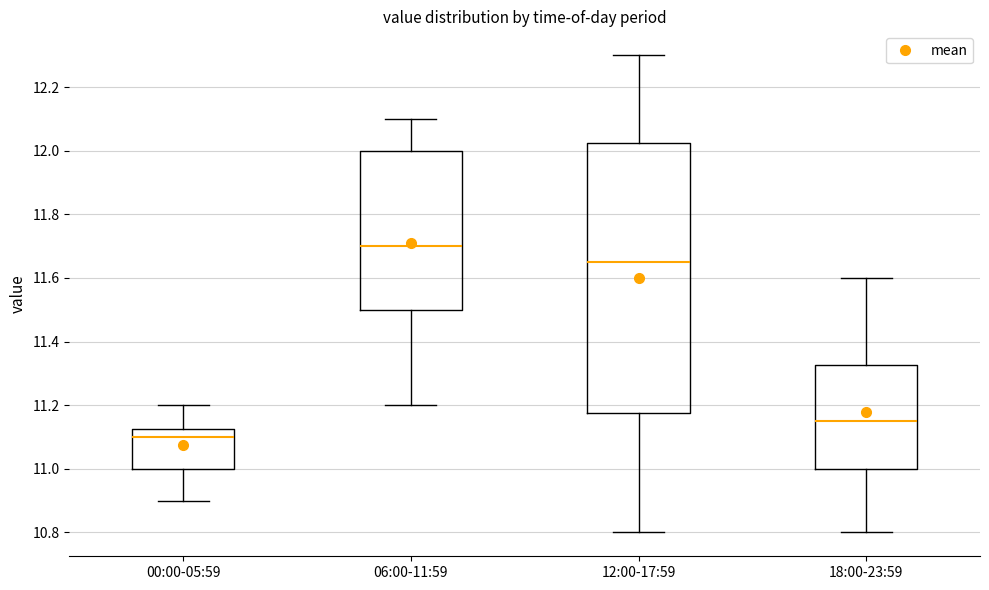

Reading left to right, read every box against the y-axis: the position of its median line, the range the box covers, and the ends of its whiskers. The values are not printed on the chart, so give them approximately, as read against the axis.

00:00-05:59: median 11.10, box 11.00 to 11.12, whiskers 10.90 to 11.20
06:00-11:59: median 11.70, box 11.50 to 12.00, whiskers 11.20 to 12.10
12:00-17:59: median 11.66, box 11.18 to 12.02, whiskers 10.80 to 12.30
18:00-23:59: median 11.16, box 11.00 to 11.32, whiskers 10.80 to 11.60